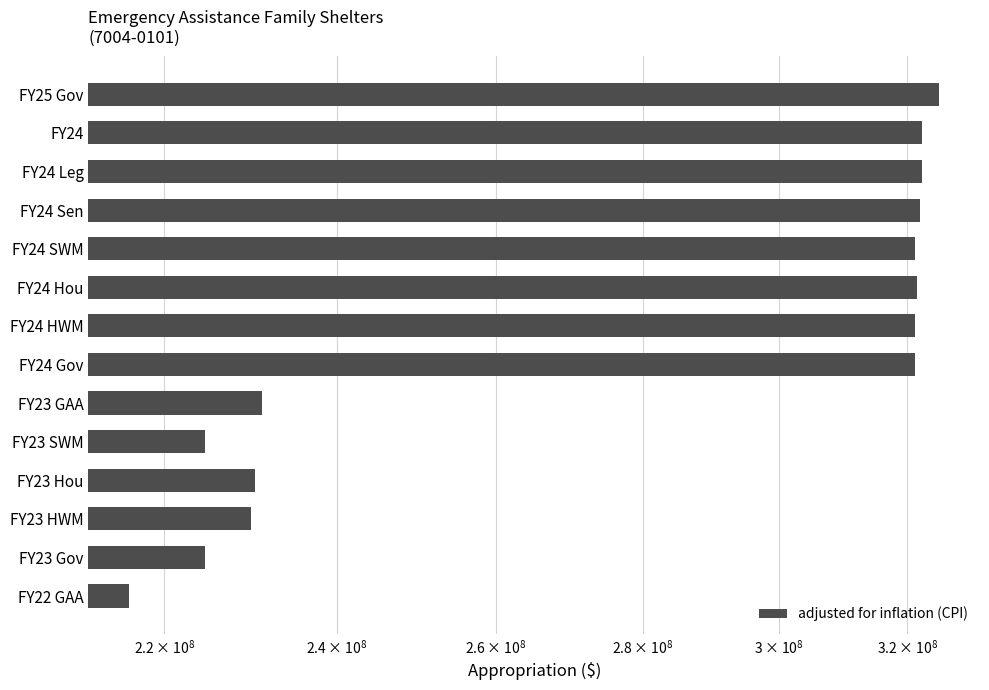

What position from the left is 4?

5